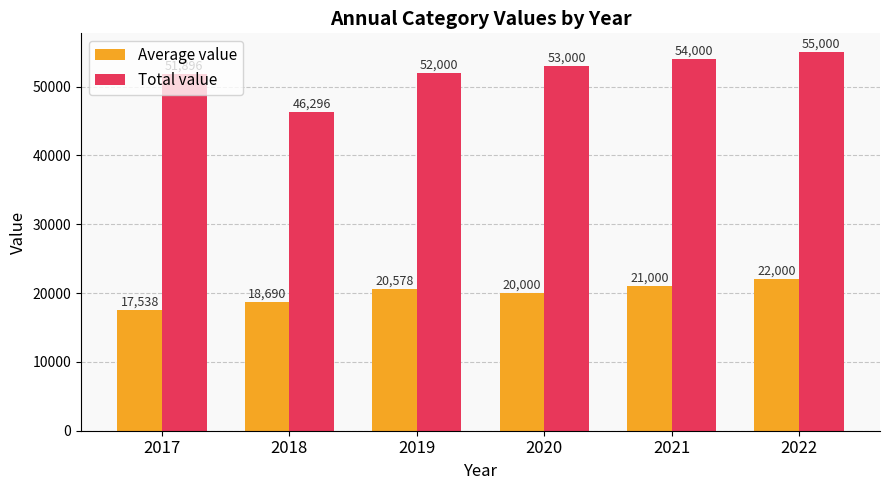

Which series has the largest range (max minus min)?

Total value